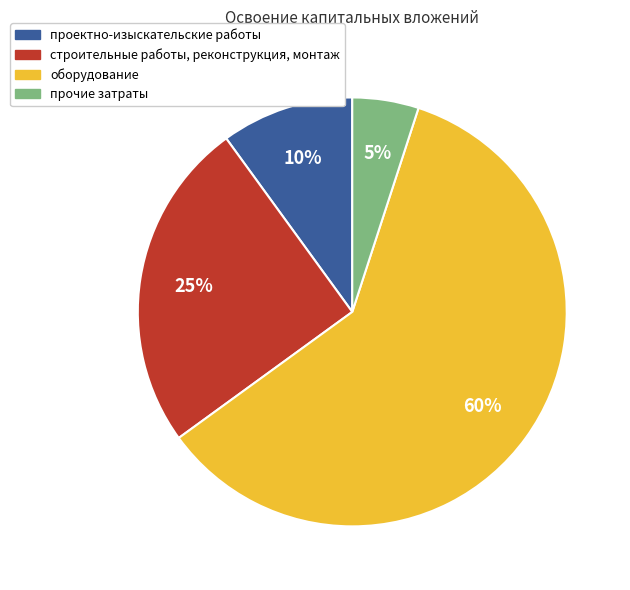

To the nearest percent, what is the difference between the строительные работы, реконструкция, монтаж and прочие затраты slice percentages?

20%